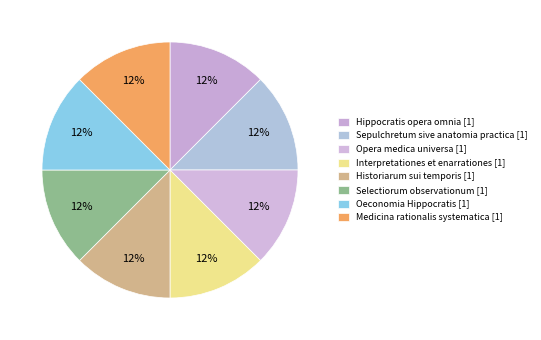

How many slices are in this pie chart?

8